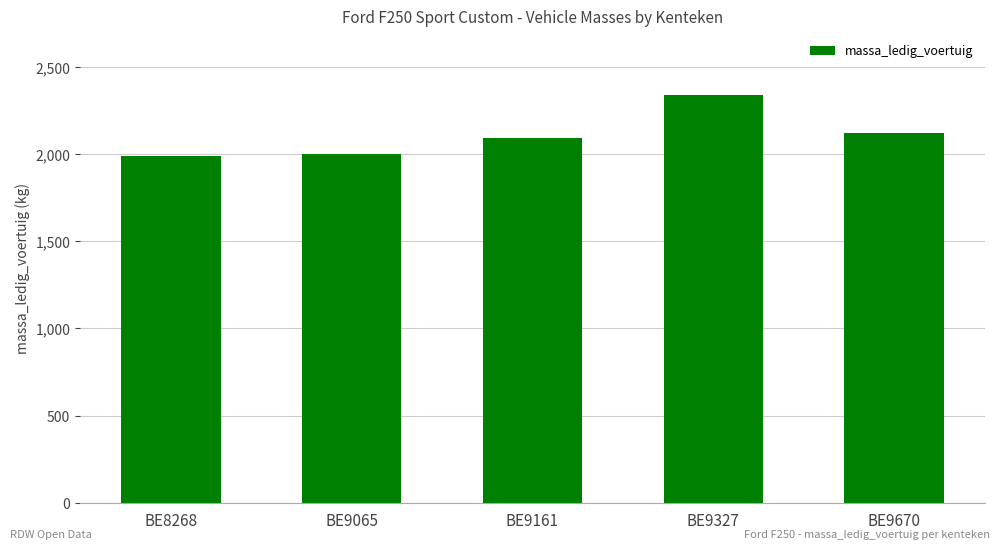

What is the change in value from BE9161 to BE9327?

+248